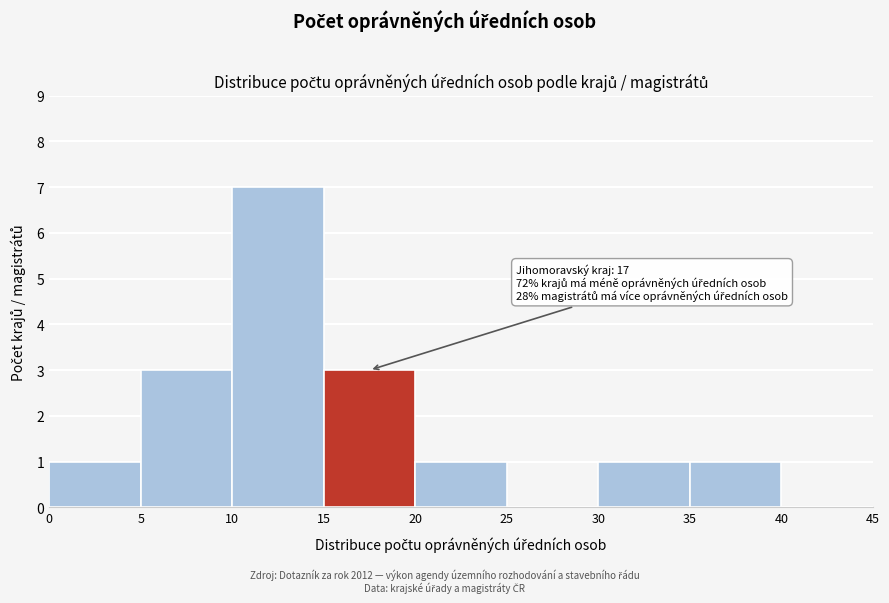

Which range on the x-axis has the tallest bar?

10 to 15